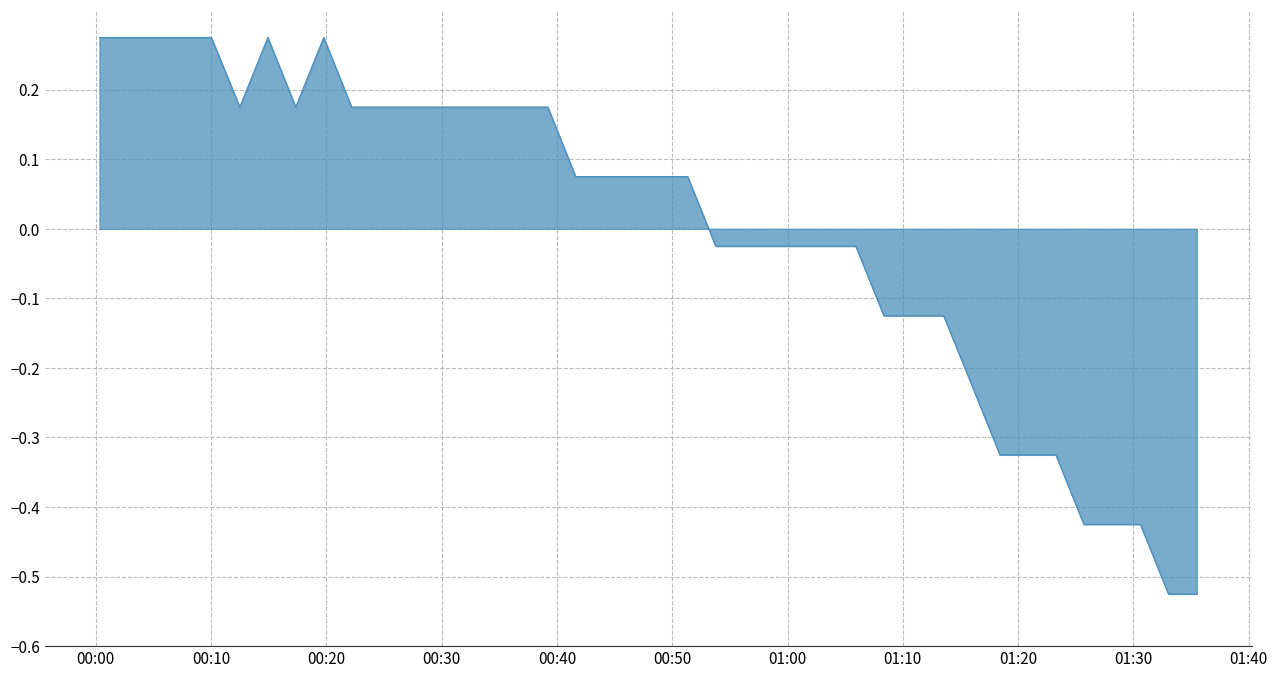

What is the difference between the maximum and minimum values?

0.8